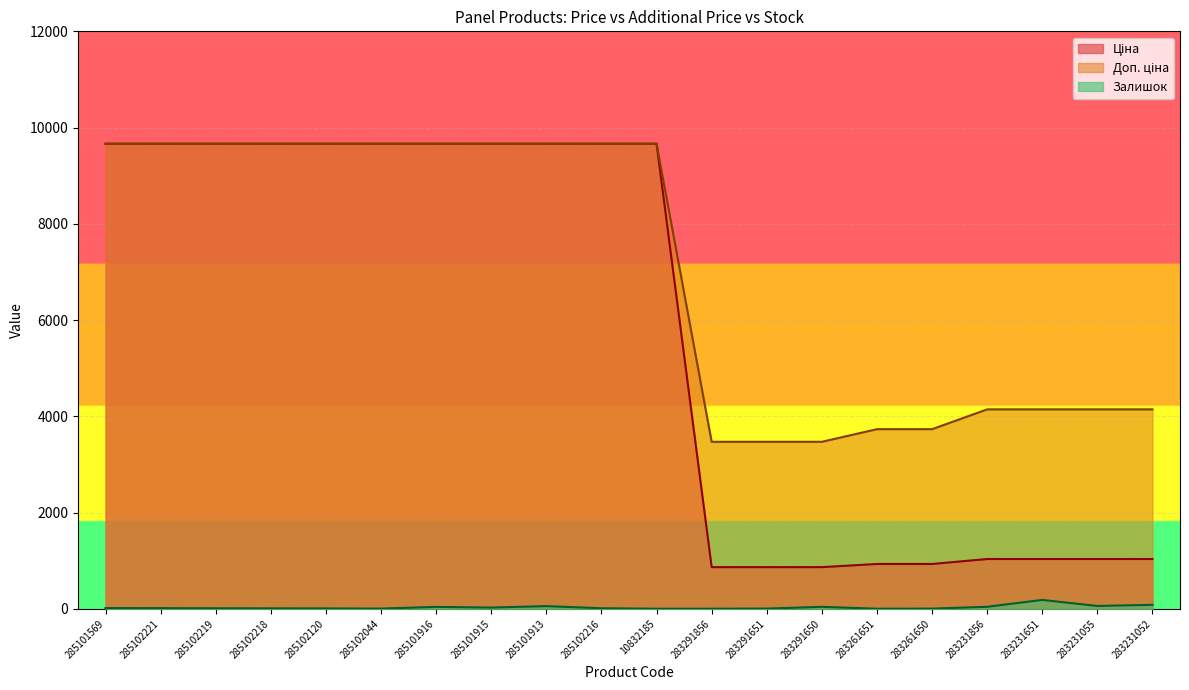

Rank the series by their maximum value, from highest to lowest.

Ціна, Доп. ціна, Залишок